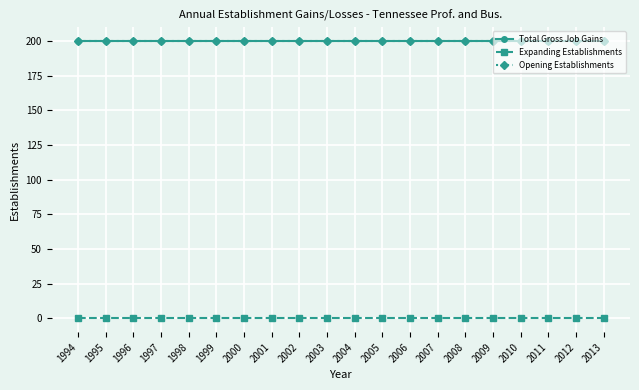

What is the value of the Total Gross Job Gains point at the 14th from the left?

200